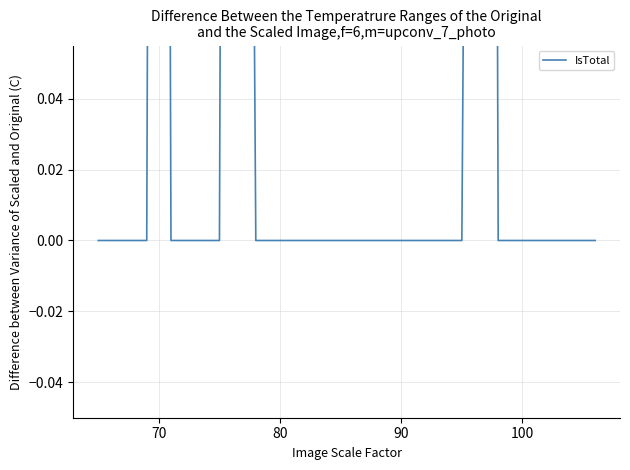

Reading left to right, list all the values displayed in this chart.

0	0	0	0	0	1	0	0	0	0	0	1	0	0	0	0	0	0	0	0	0	0	0	0	0	0	0	0	0	0	1	0	0	0	0	0	0	0	0